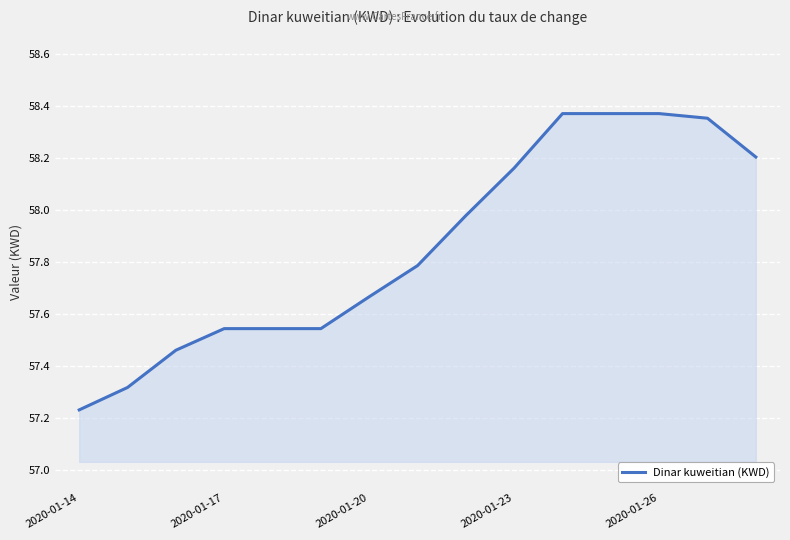

What is the difference between the maximum and minimum values?

1.1